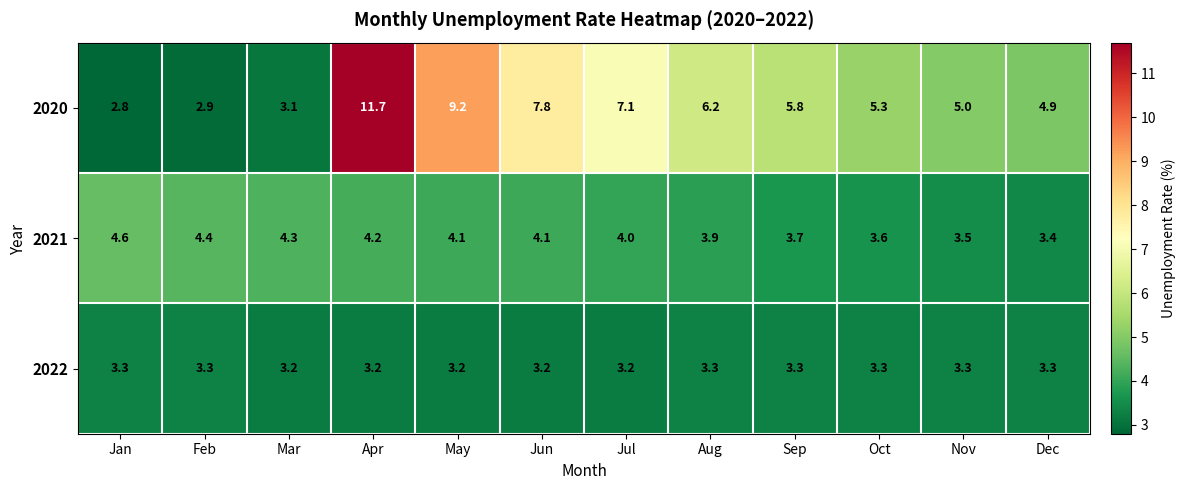

At Jun, list the series in order from largest to smallest.

2020, 2021, 2022